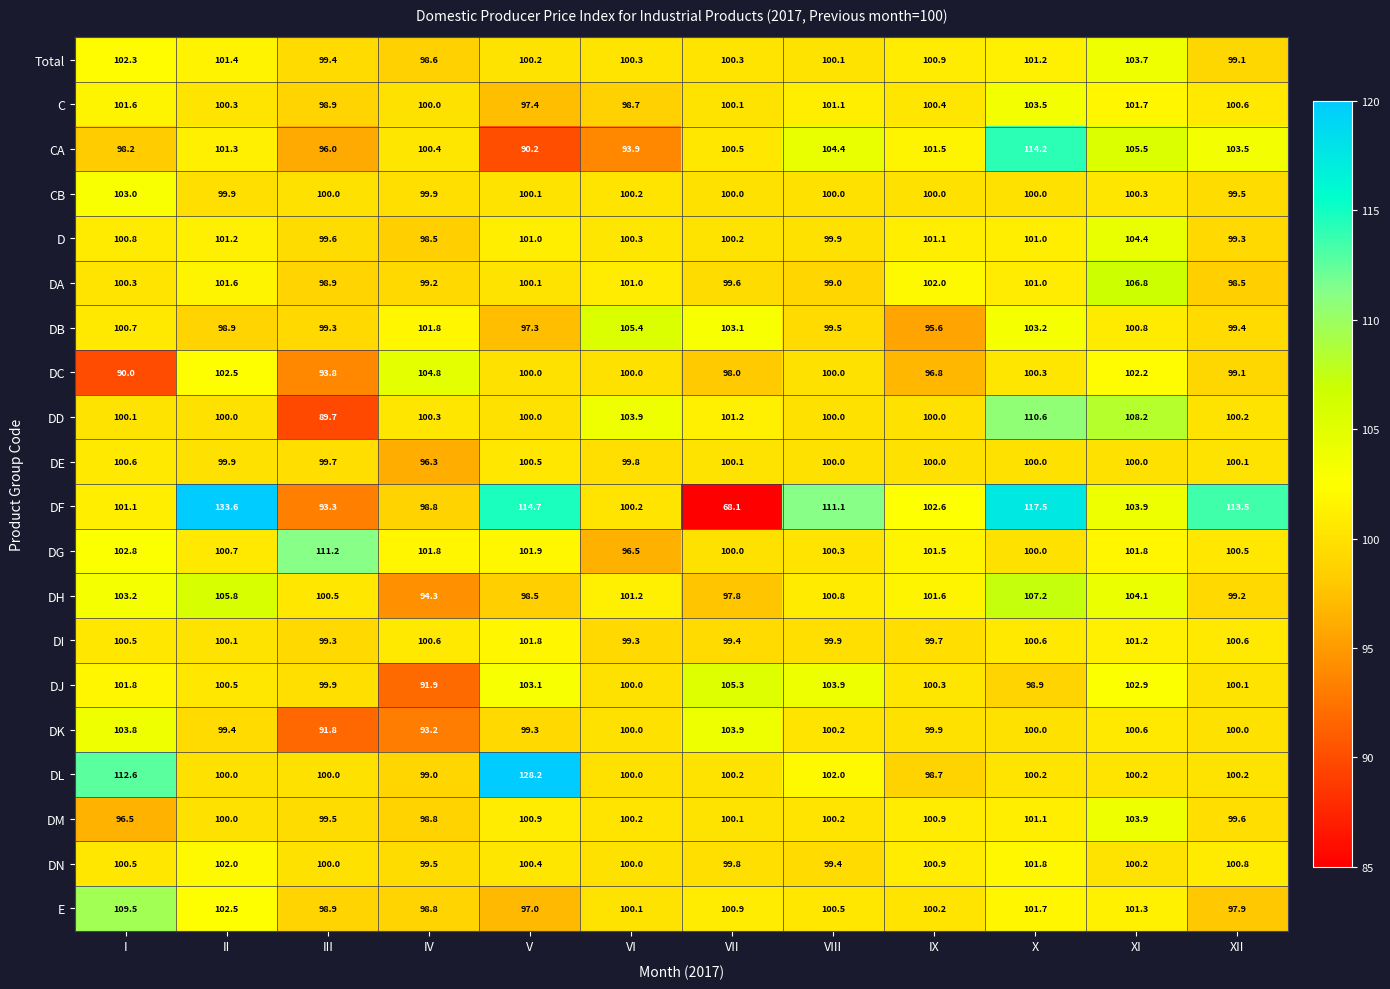

Where is CA nearest to the value 102?

IX